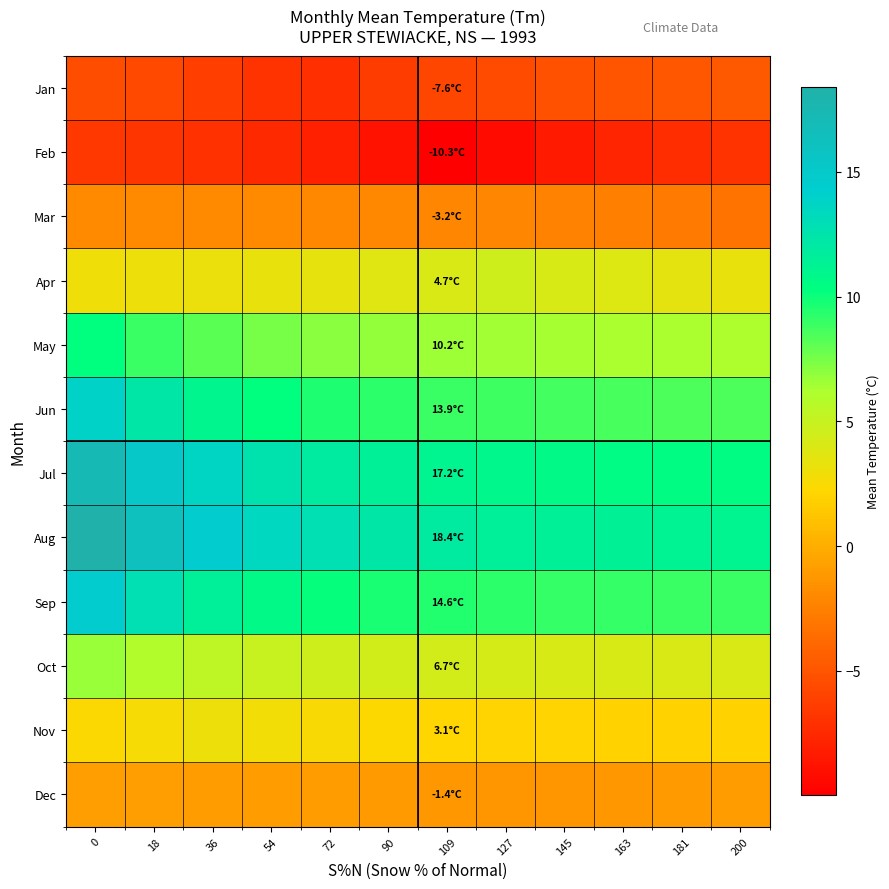

Rank the series by their maximum value, from lowest to highest.

Feb, Jan, Mar, Dec, Nov, Apr, Oct, May, Jun, Sep, Jul, Aug